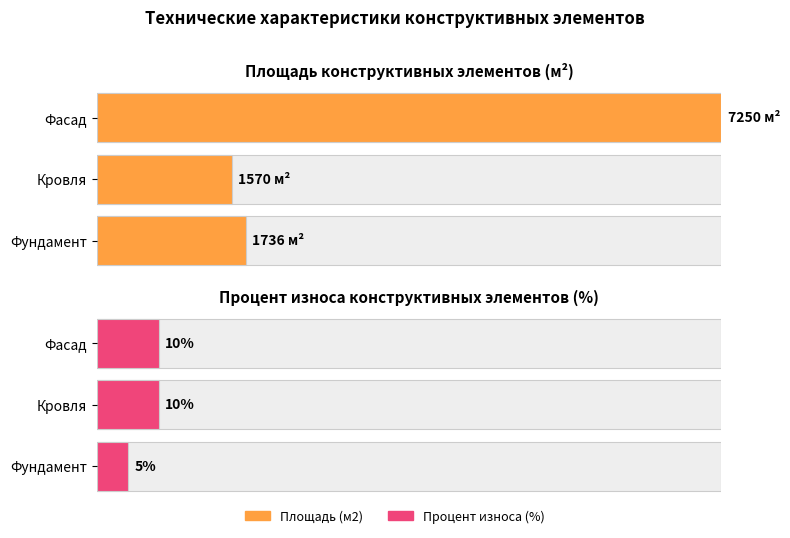

Between Фундамент and Фасад, which series saw the biggest shift?

Площадь (м2)